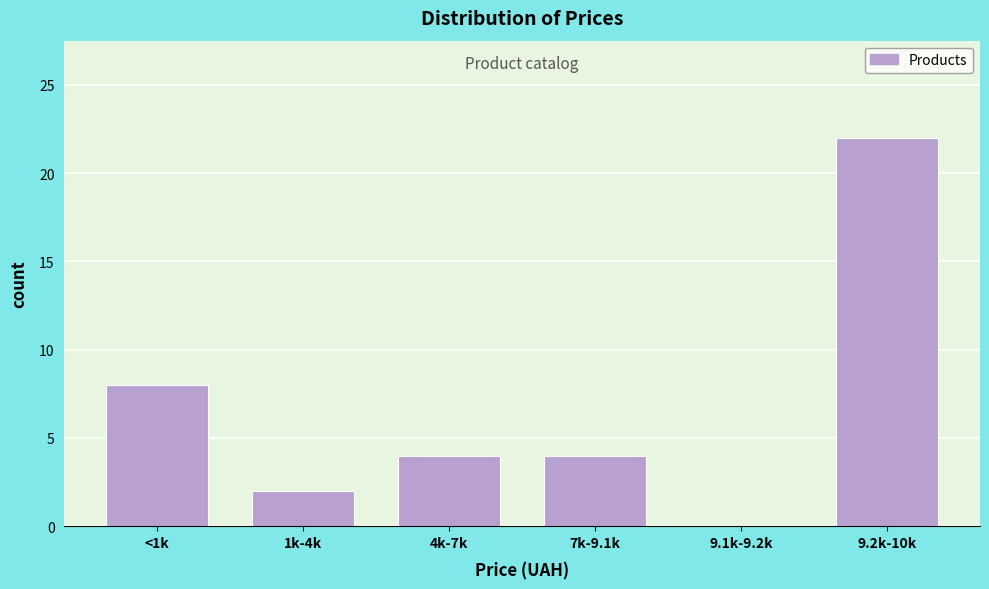

Reading right to left, list all the values displayed in this chart.

9.2k-10k=22	9.1k-9.2k=0	7k-9.1k=4	4k-7k=4	1k-4k=2	<1k=8